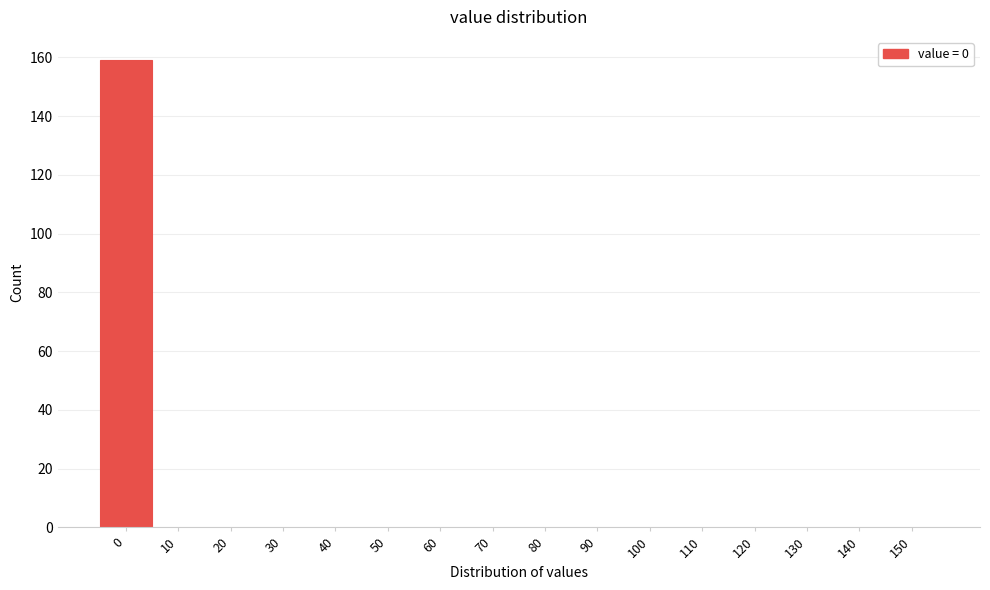

Reading left to right, what are all the values shown in this chart?

0=159	10=0	20=0	30=0	40=0	50=0	60=0	70=0	80=0	90=0	100=0	110=0	120=0	130=0	140=0	150=0